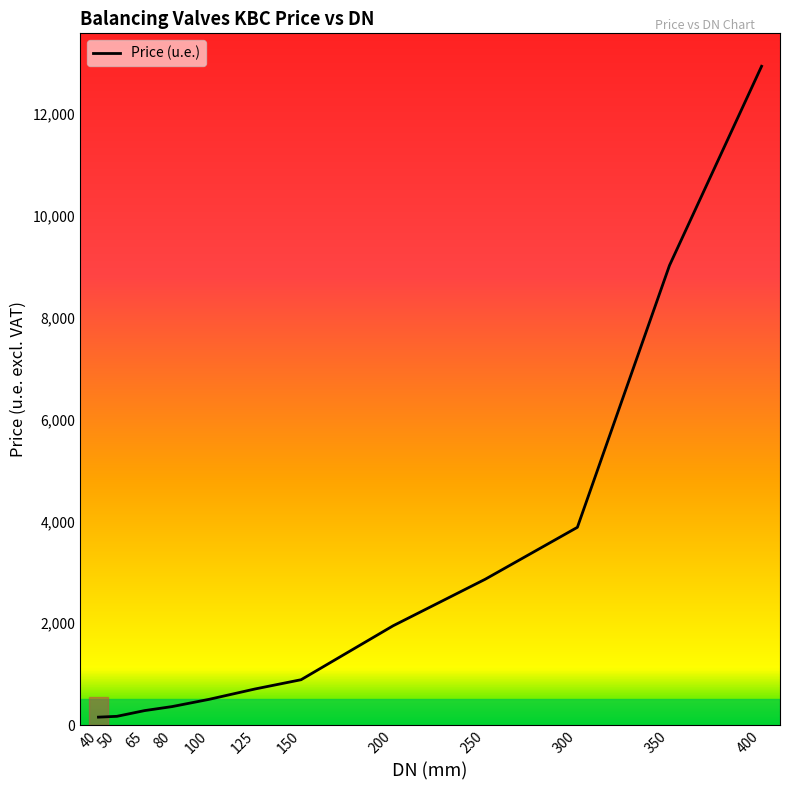

Where is the data nearest to the value 6548?

350